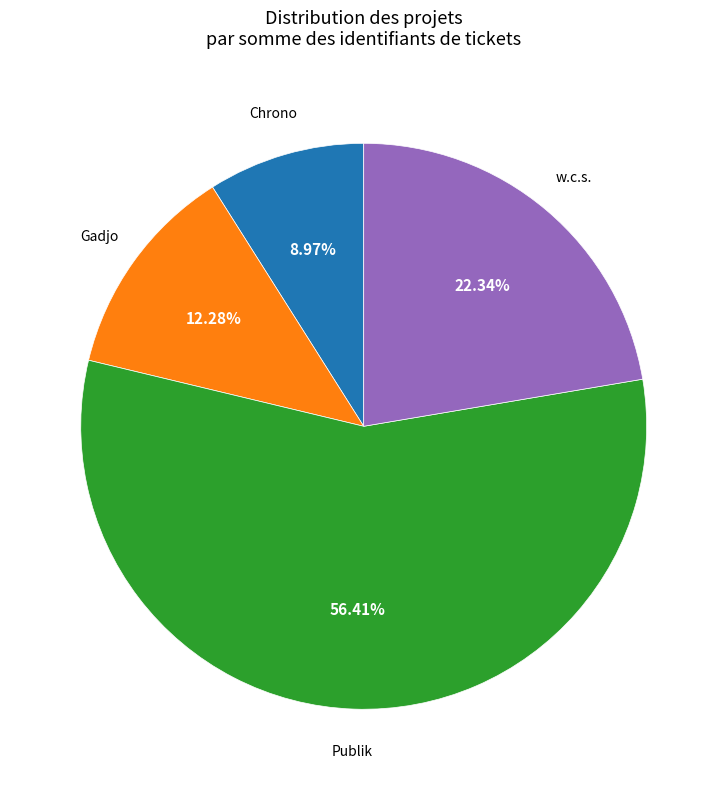

Does any single category account for the majority?

Yes